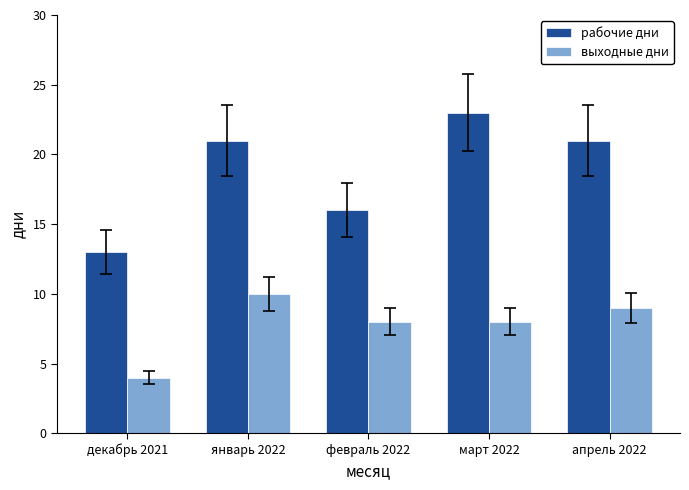

At апрель 2022, list the series in order from largest to smallest.

рабочие дни, выходные дни